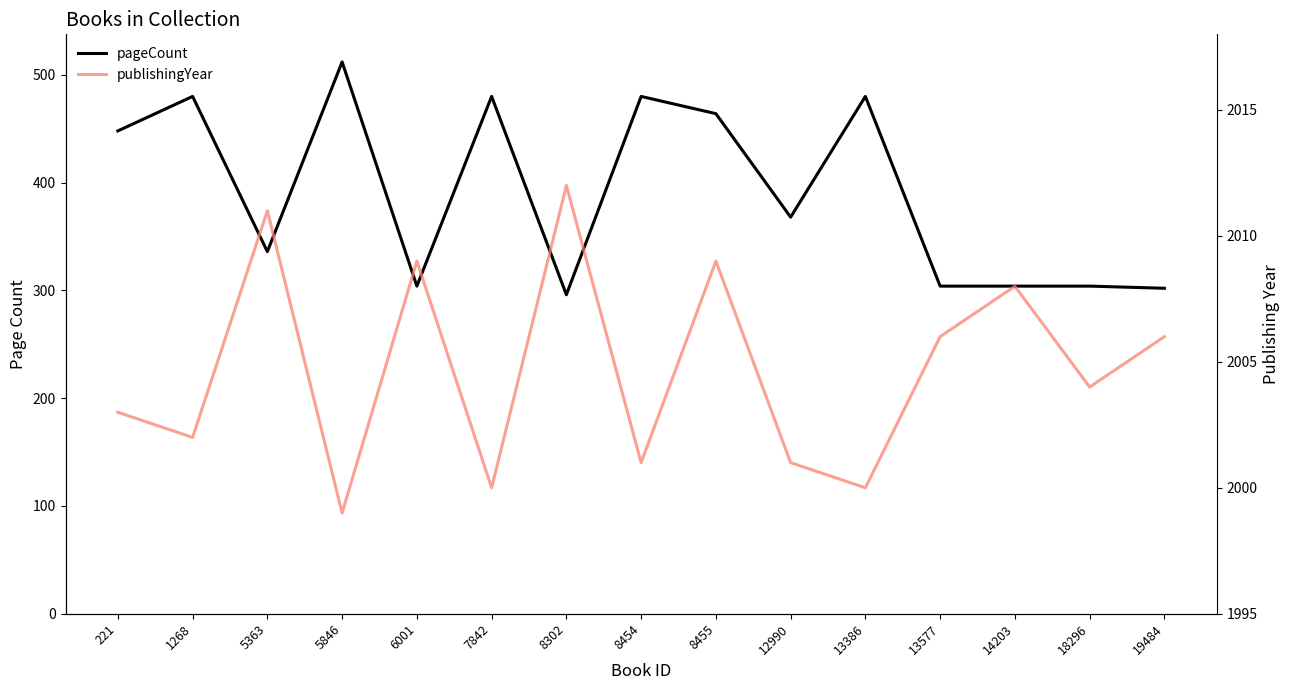

At how many categories does at least one series exceed 426?

15